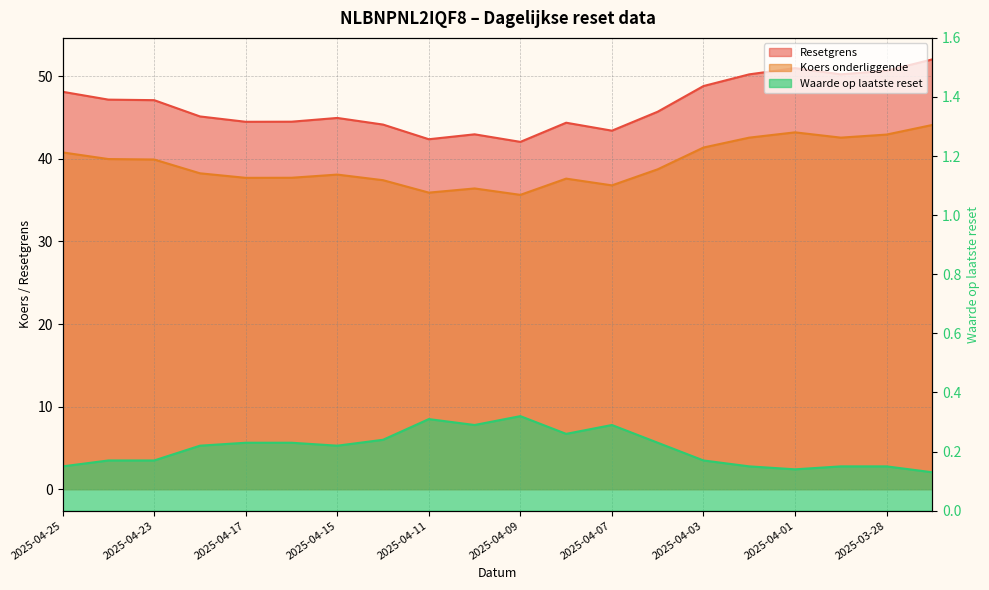

What are all the series names shown in the legend?

Resetgrens, Koers onderliggende, Waarde op laatste reset